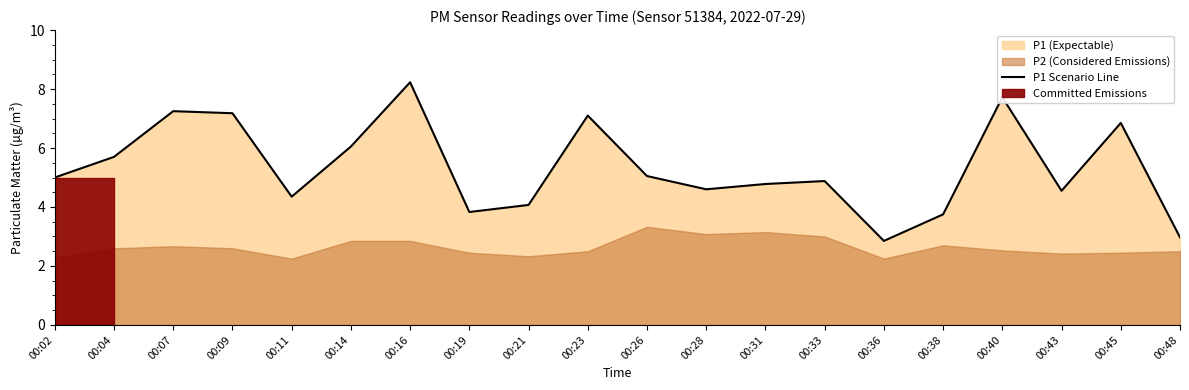

List the labels in order of value, largest first.

00:16, 00:40, 00:07, 00:09, 00:23, 00:45, 00:14, 00:04, 00:26, 00:02, 00:33, 00:31, 00:28, 00:43, 00:11, 00:21, 00:19, 00:38, 00:48, 00:36